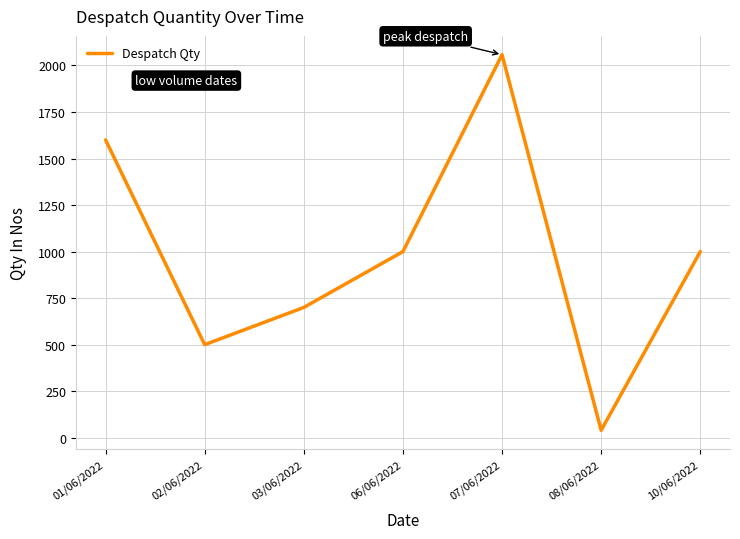

Reading left to right, what are all the values shown in this chart?

1600	500	700	1000	2058	40	1000